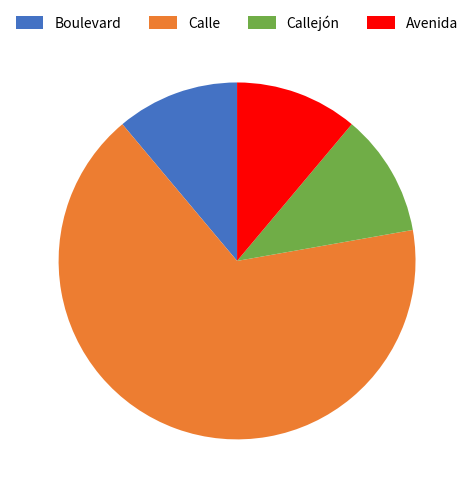

Which slice is the largest?

Calle